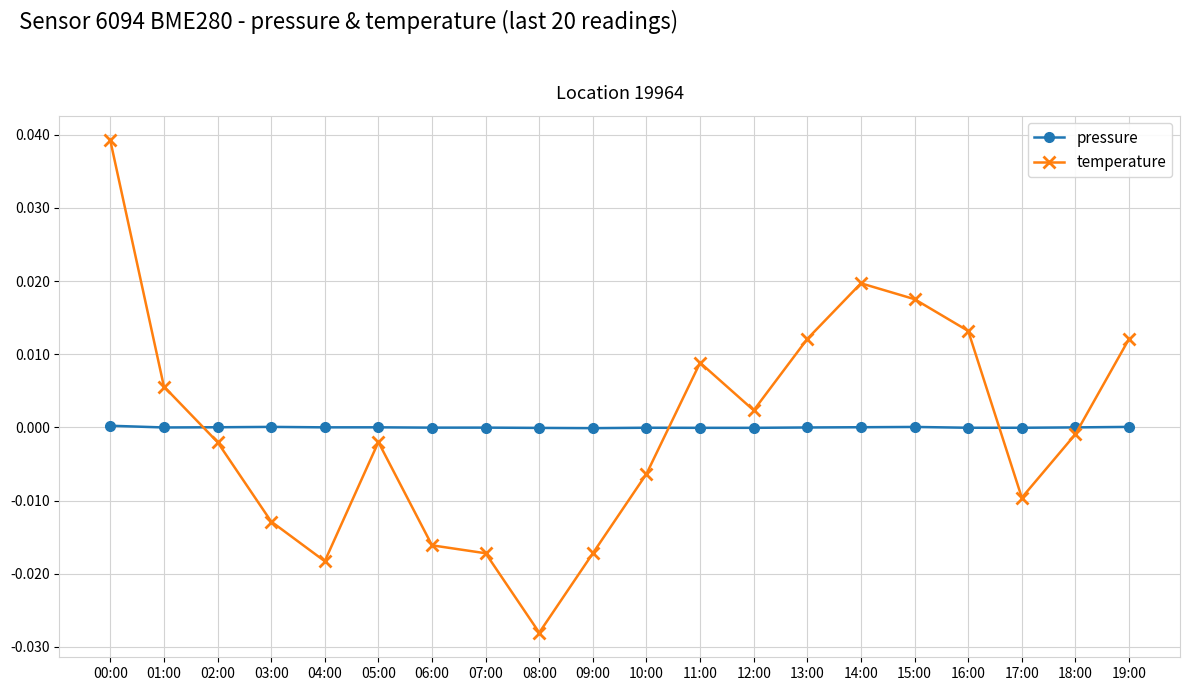

Count the number of categories in the chart.

20